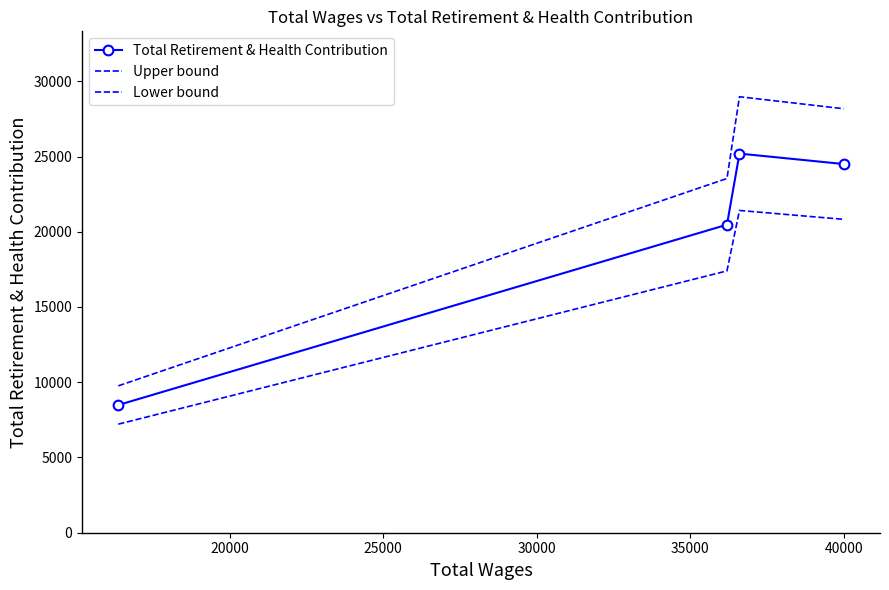

List the series in order of their peak value, highest first.

Upper bound, Total Retirement & Health Contribution, Lower bound